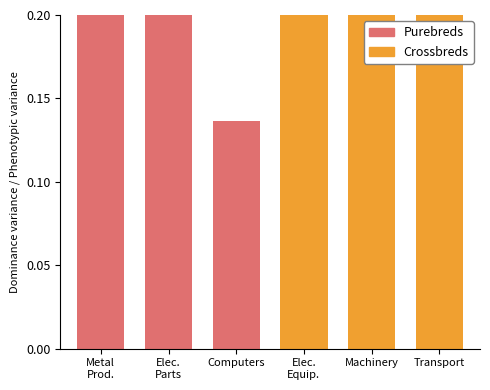

Read the Crossbreds value at Machinery.

0.3